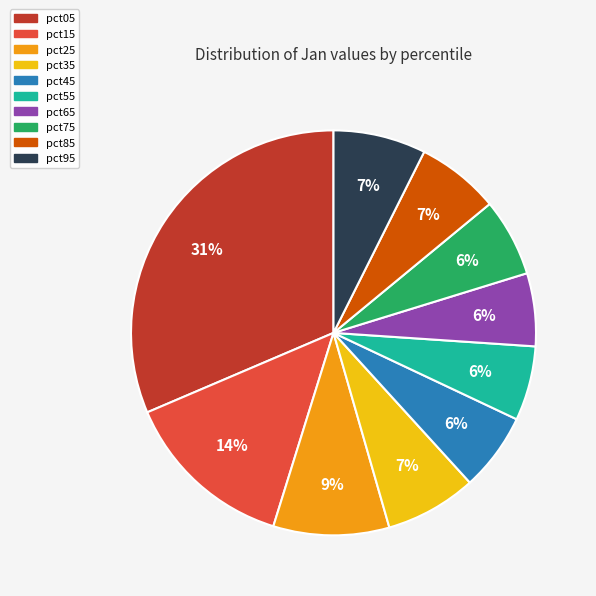

Combined, do pct25 and pct45 account for over 50%?

No